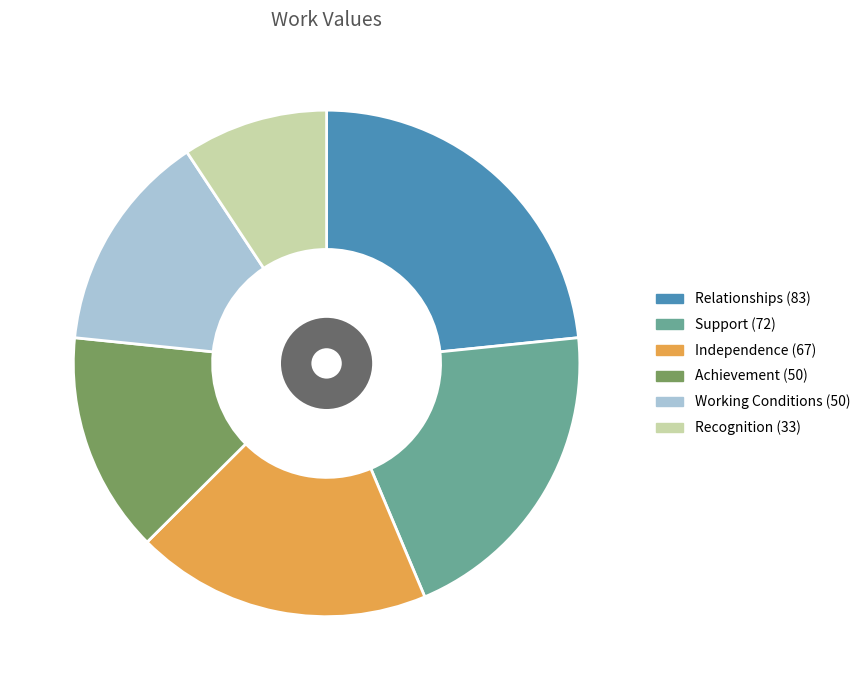

How many slices are in this pie chart?

6